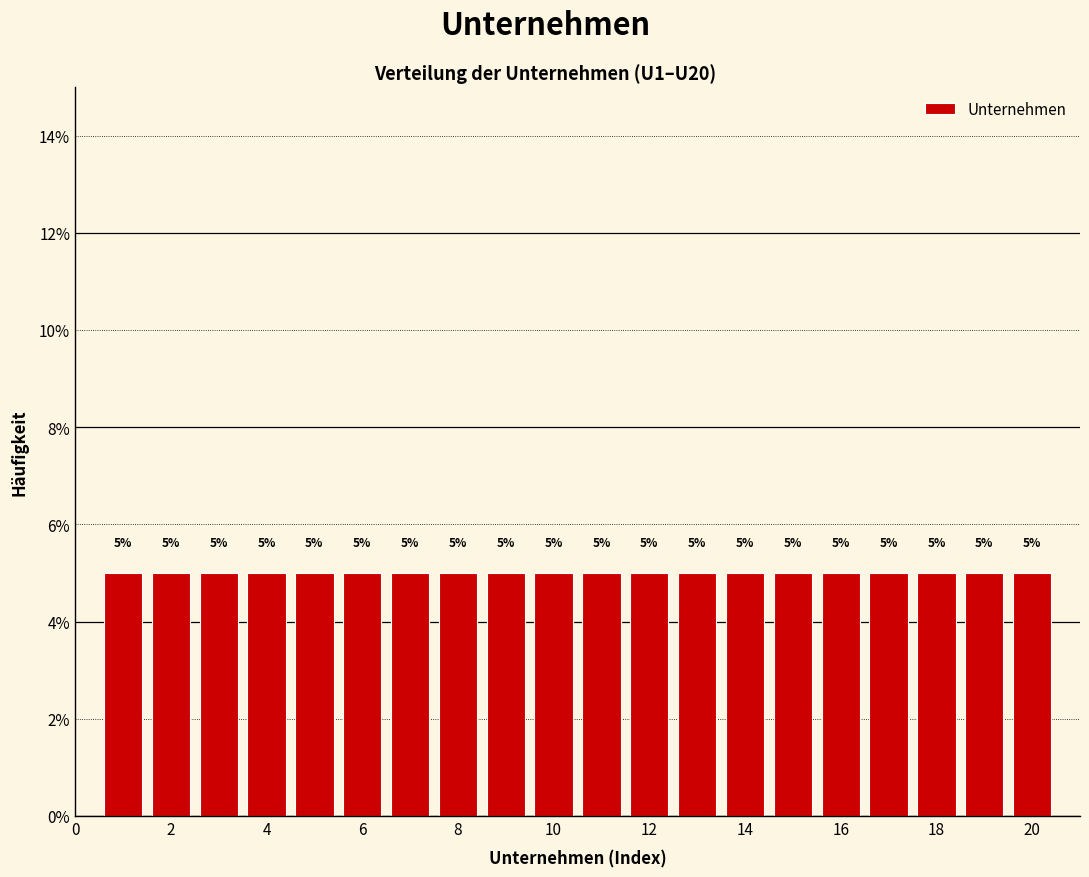

How tall is the bar that spans 4.5 to 5.5 on the x-axis? The bar edges are not printed on the chart, so give them approximately, as read against the axis.

5